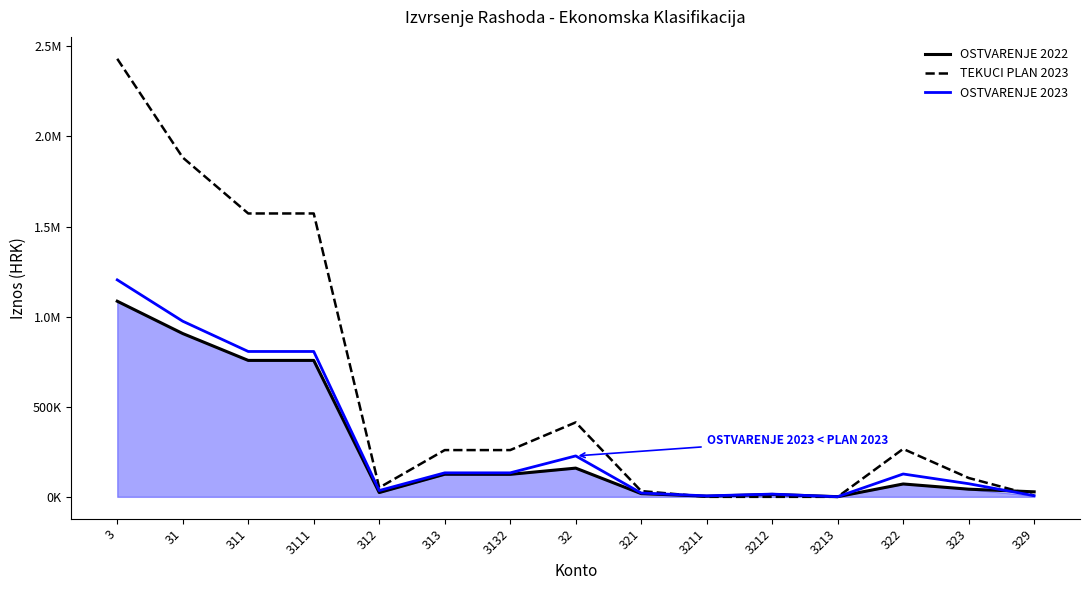

What is the spread (max minus min) of values at 321?

14371.6